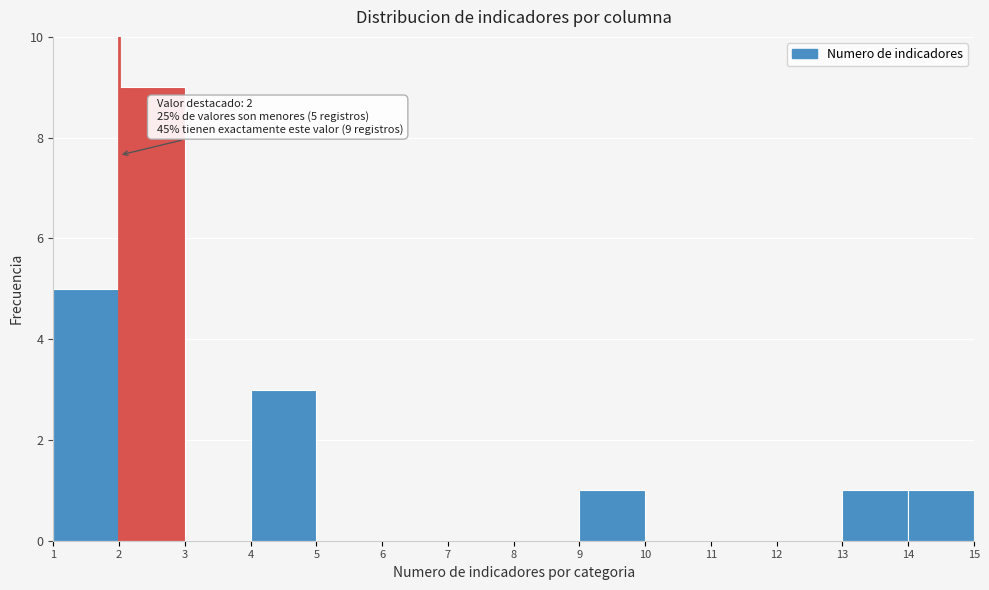

Which range on the x-axis has the tallest bar?

2 to 3